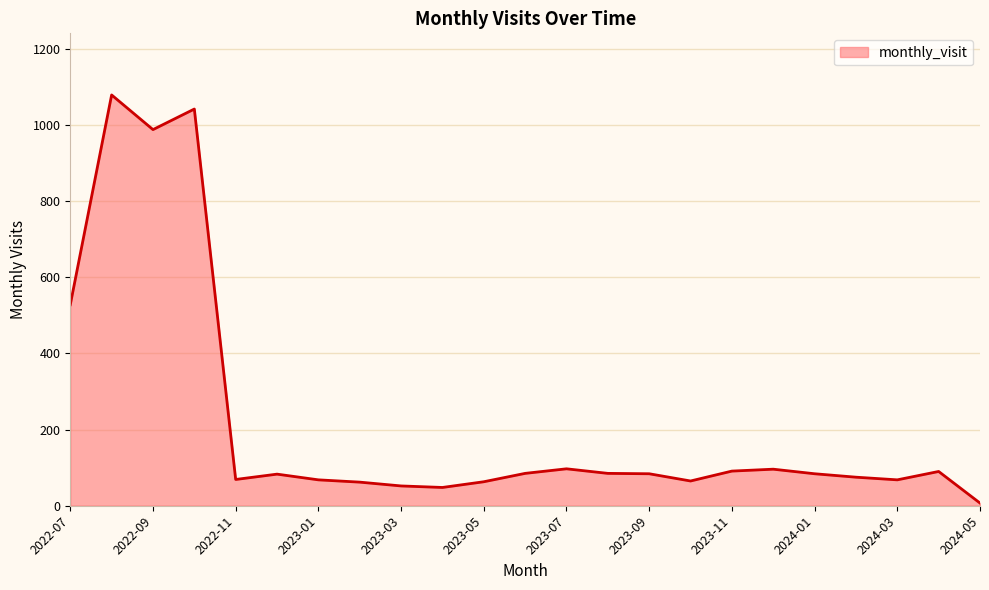

What is the maximum value shown in the chart?

1079